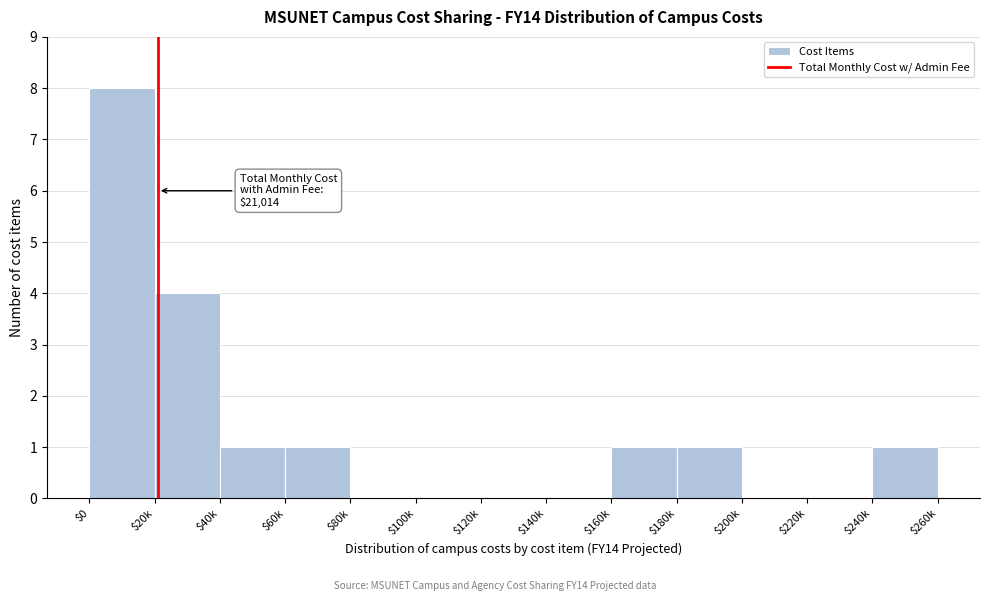

What is the sum of all values?

17